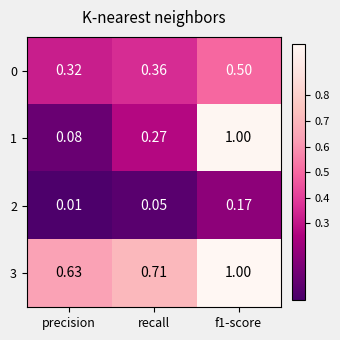

At which label is 2 closest to 0?

precision